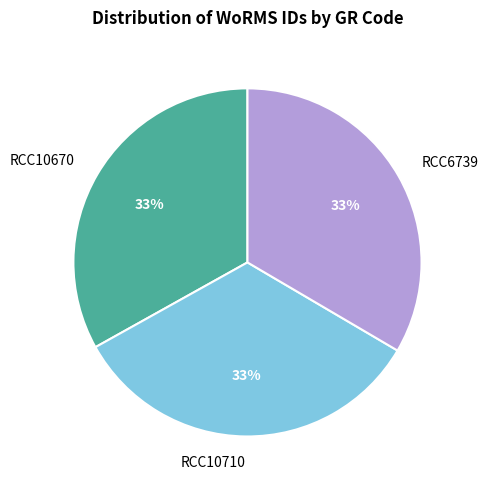

Is the sum of RCC10710 and RCC10670 greater than half?

Yes